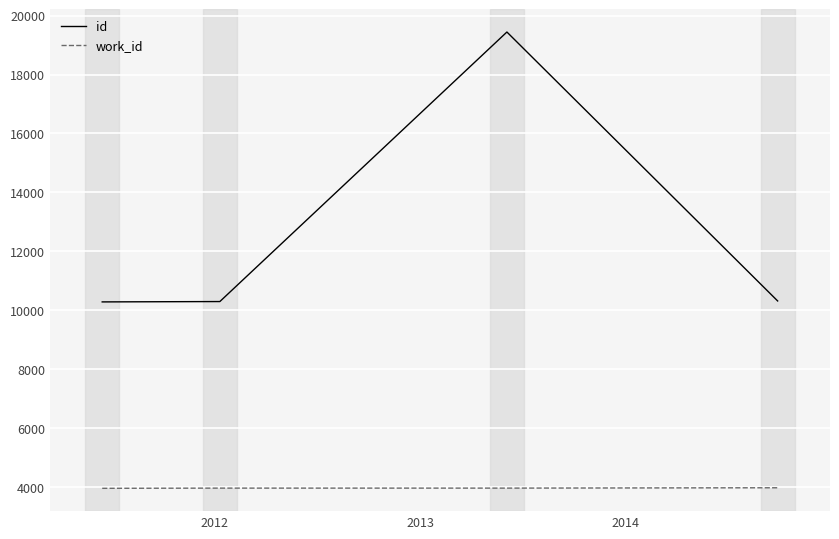

How many lines are shown in the chart?

2